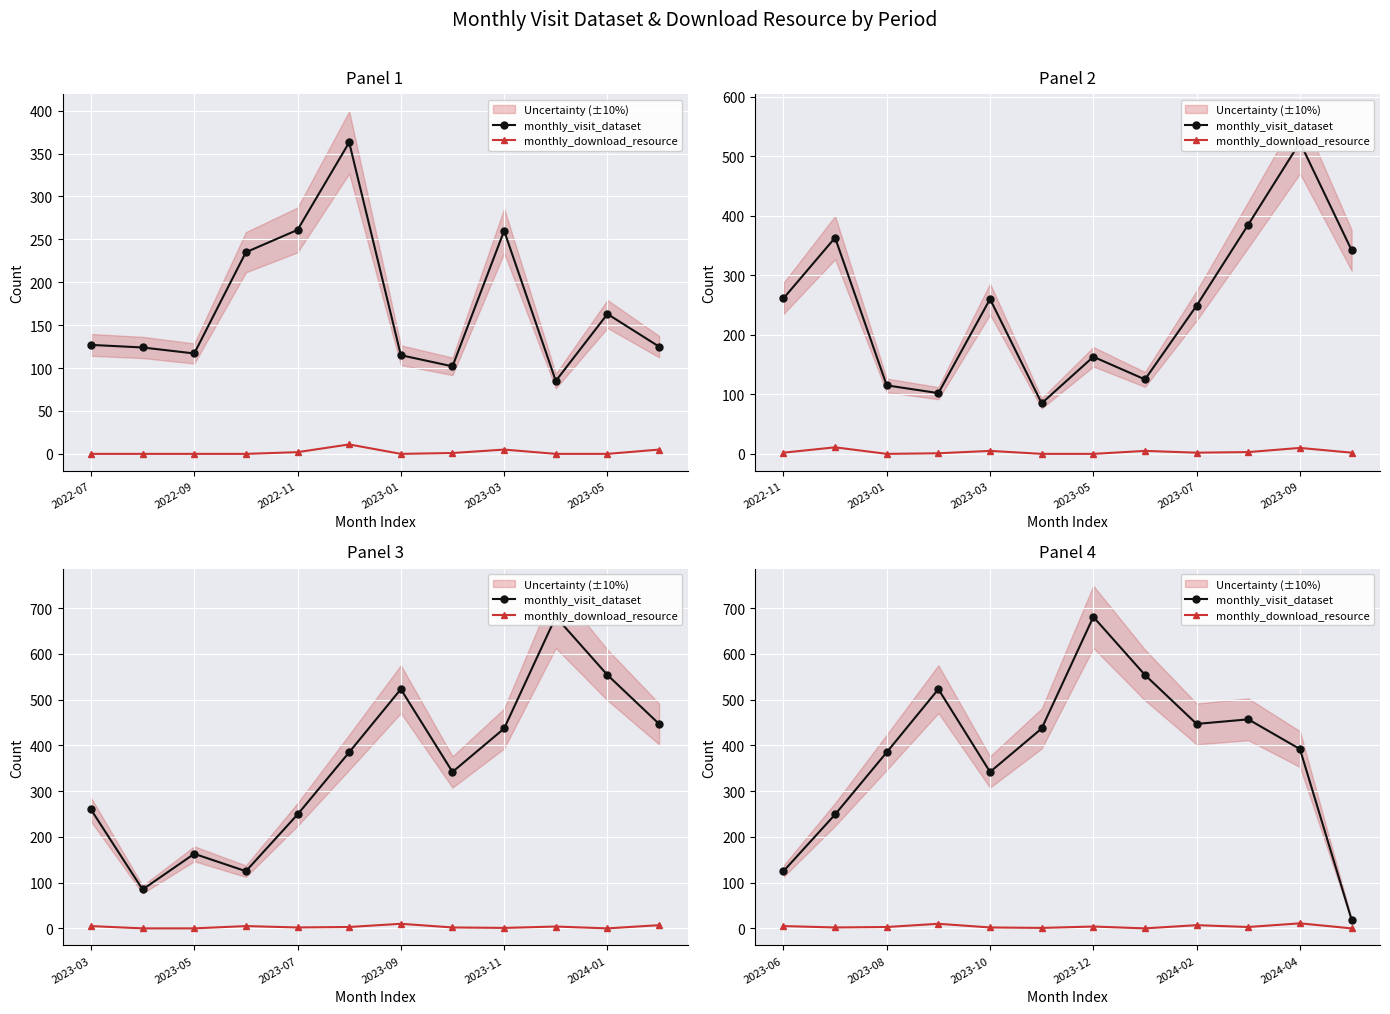

At 11, list the series in order from largest to smallest.

monthly_visit_dataset, monthly_download_resource